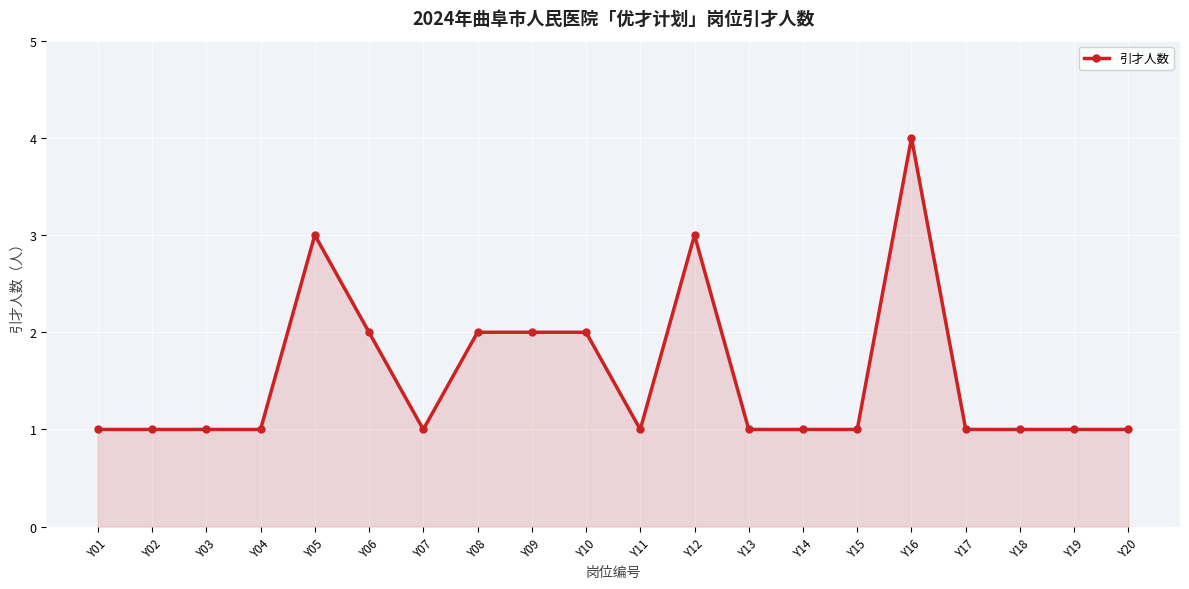

The chart shows a value of 1 at Y18. True or false?

True